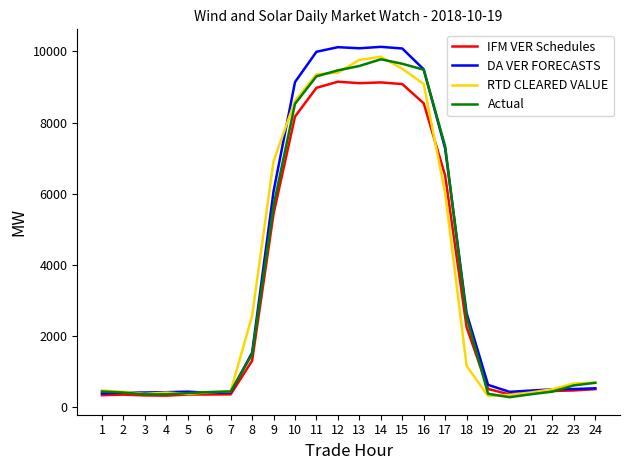

What is the smallest value displayed?

283.2